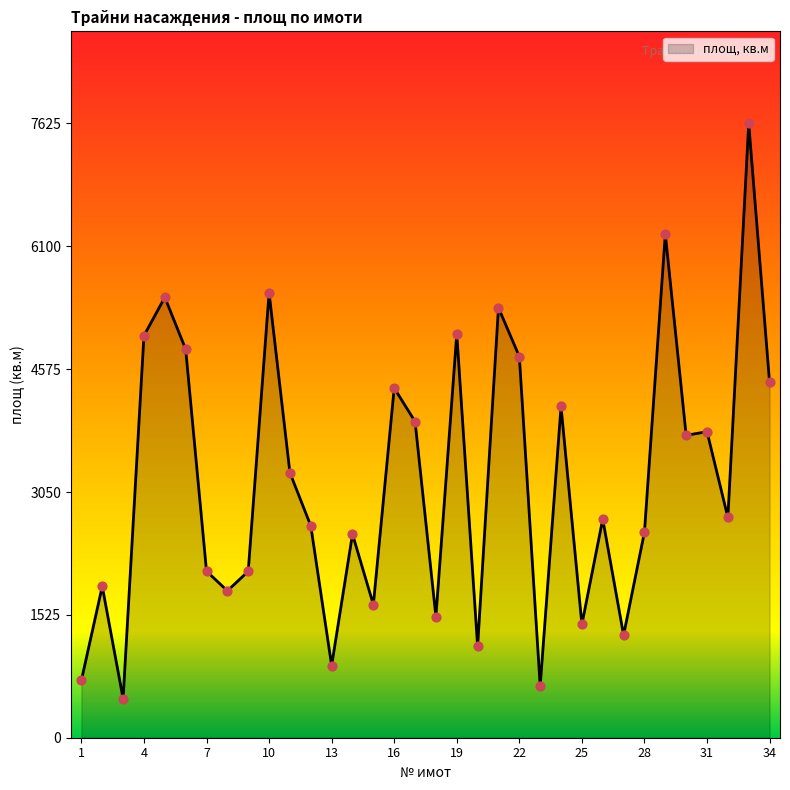

What is the minimum value shown in the chart?

485